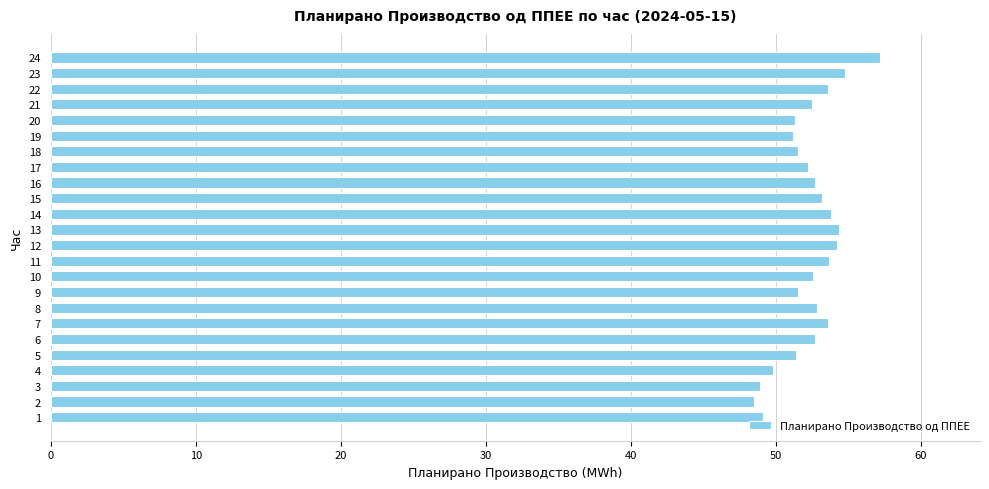

Between 5 and 24, which is larger?

24